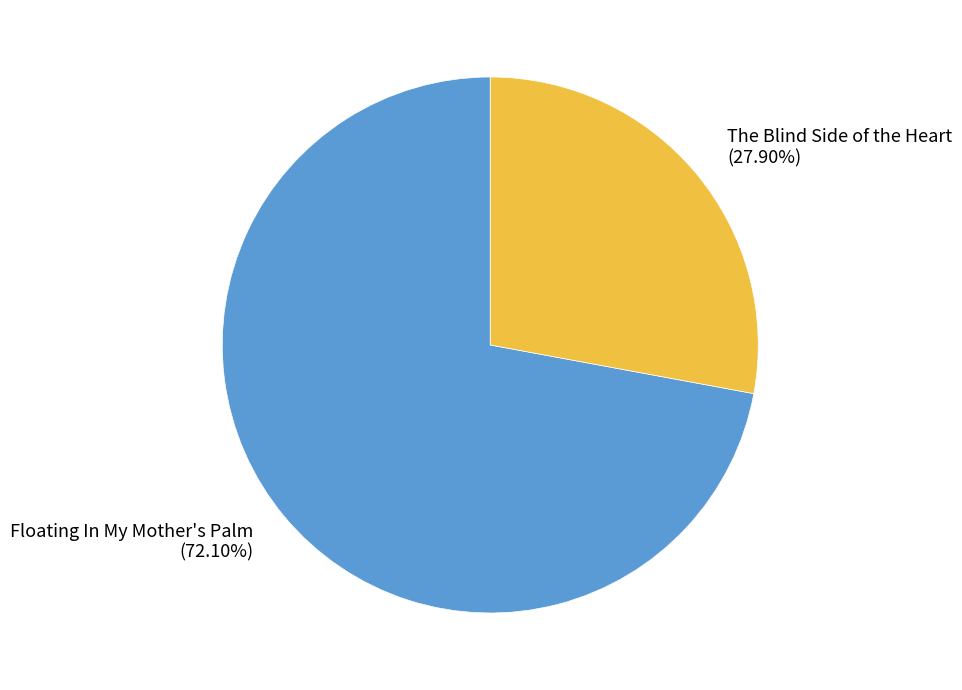

What is the ratio of the value at The Blind Side of the Heart to the value at Floating In My Mother's Palm?

0.4